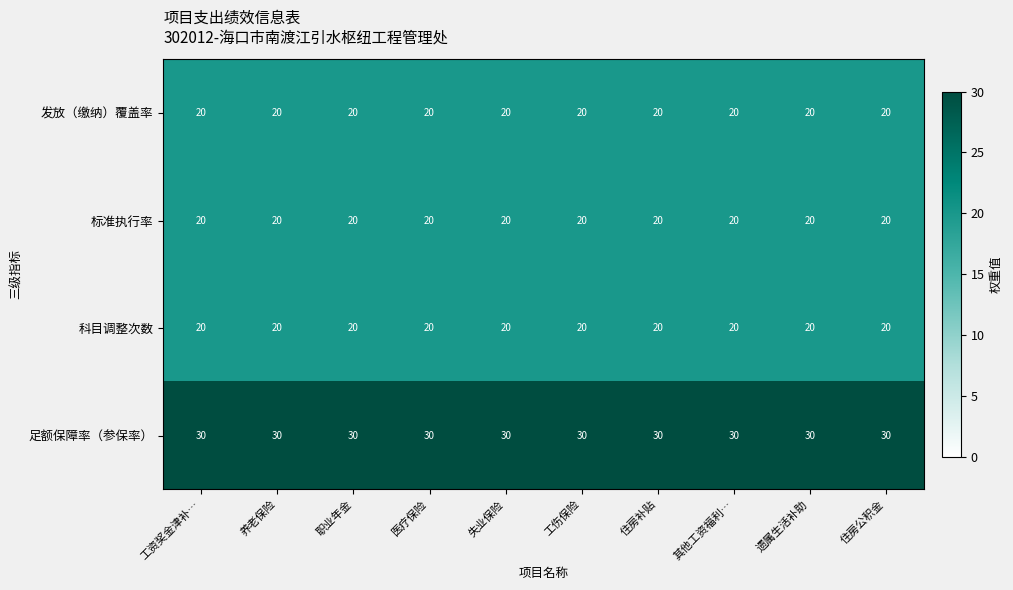

What is the minimum value for 足额保障率（参保率）?

30